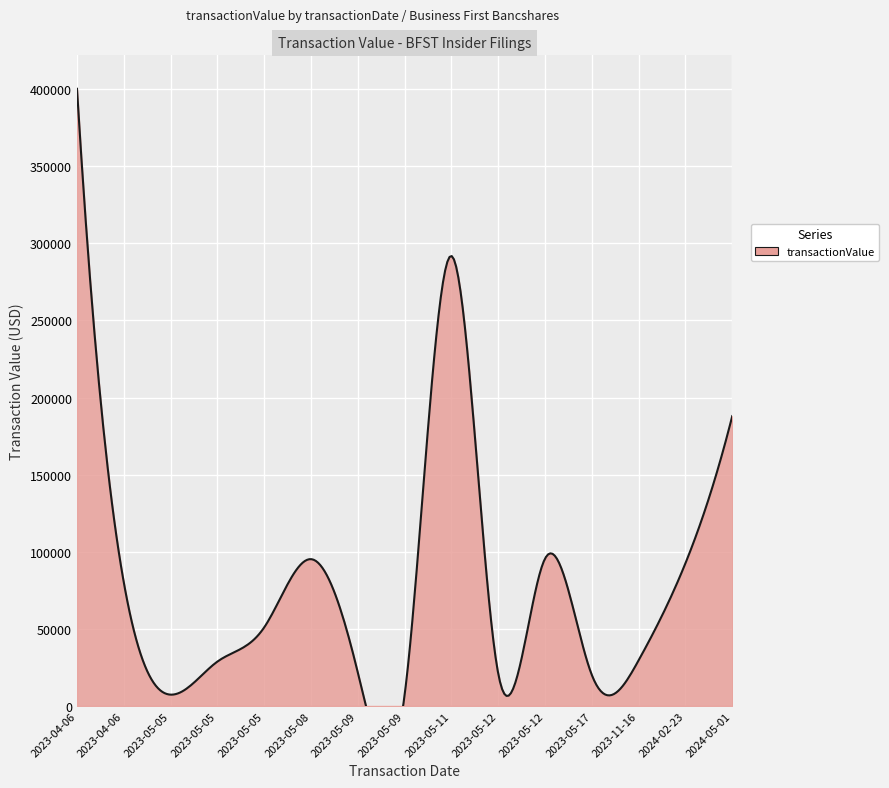

What is the label of the 14th point from the right?

2023-04-06